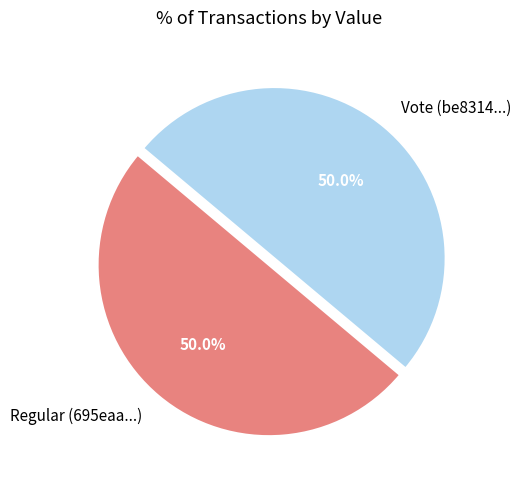

Approximately how many times larger is the value at Regular (695eaa...) compared to Vote (be8314...)?

1.0